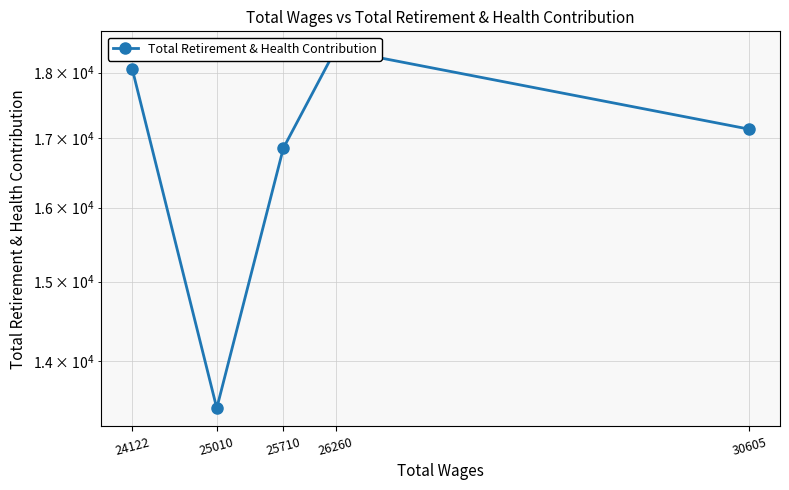

Read the value at 24122, to the nearest 10.

18060